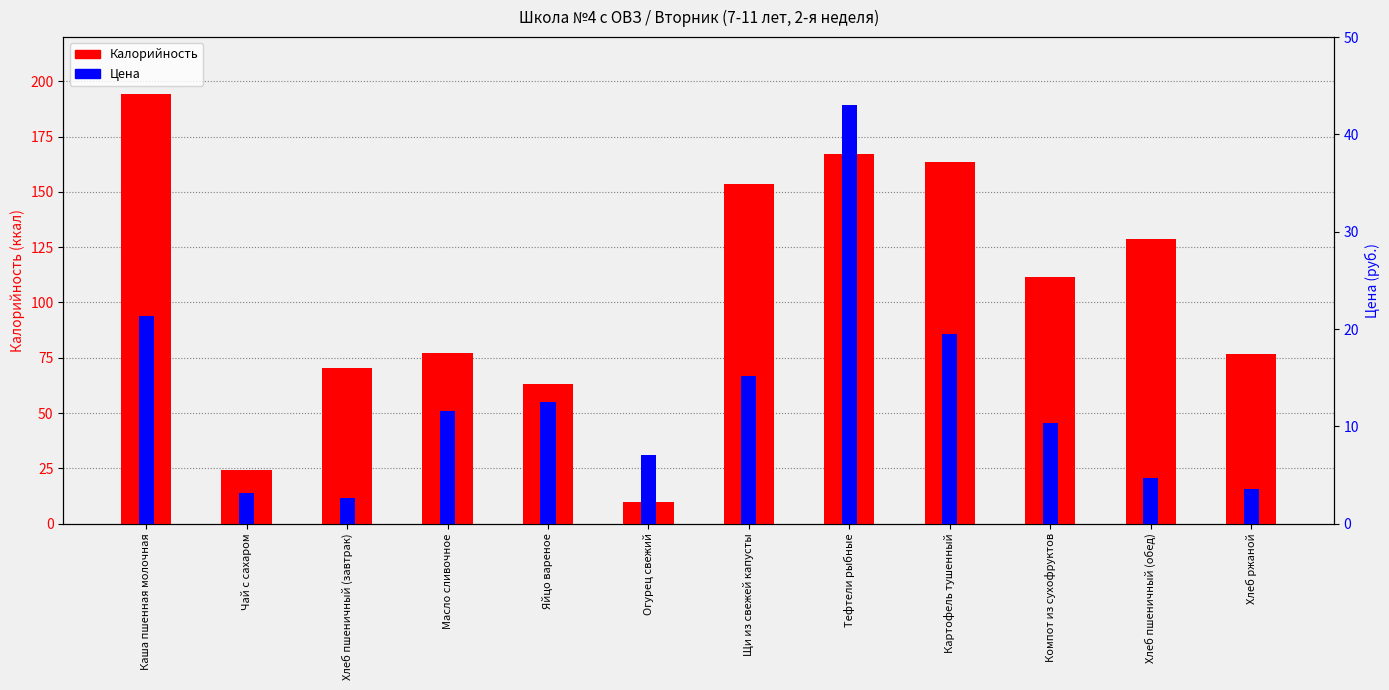

Where does the Калорийность series first go above 111?

Каша пшенная молочная